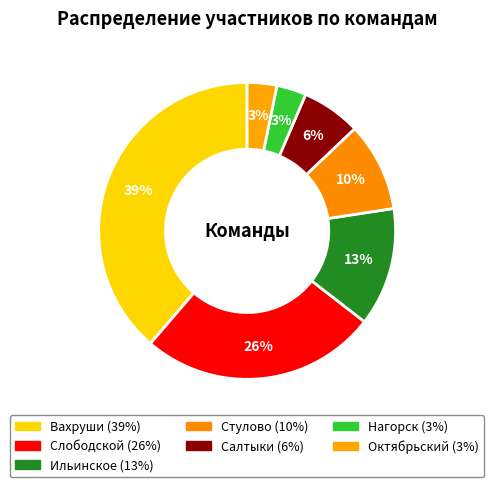

Which has a higher value, Ильинское or Октябрьский?

Ильинское